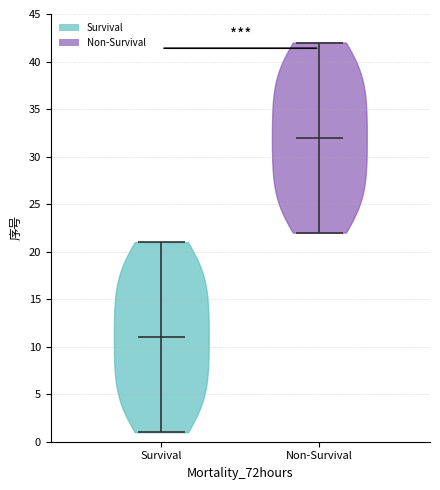

Reading left to right, read every violin against the y-axis: where its median line is, and the lowest and highest points it reaches. The values are not printed on the chart, so give them approximately, as read against the axis.

Survival: median line 11, lowest point 1, highest point 21
Non-Survival: median line 32, lowest point 22, highest point 42